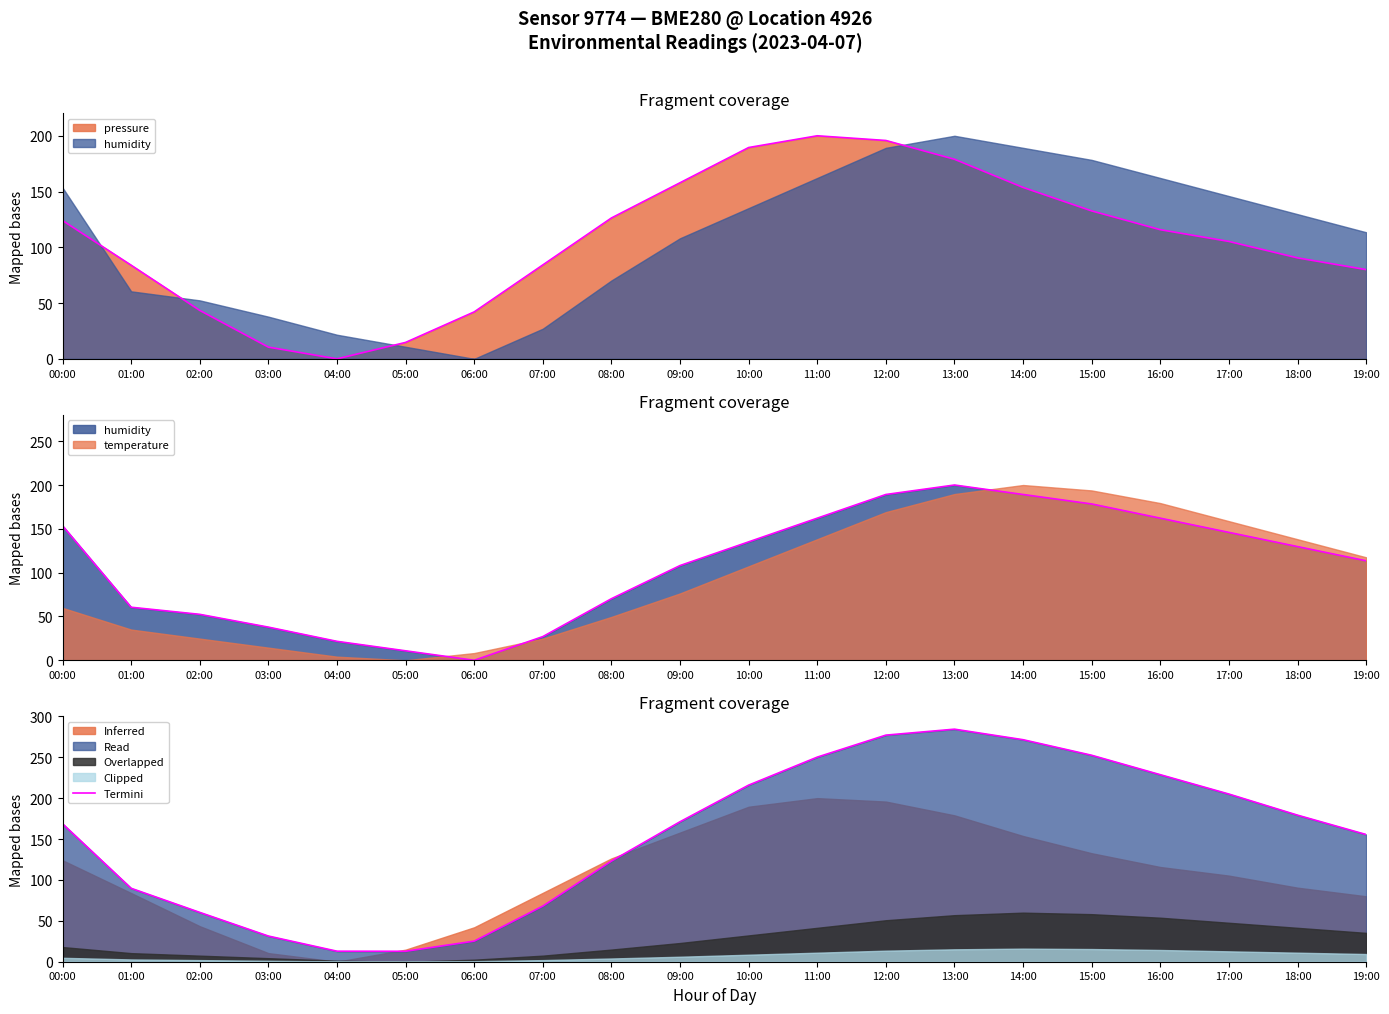

What is the difference between the maximum and second lowest values?

271.4